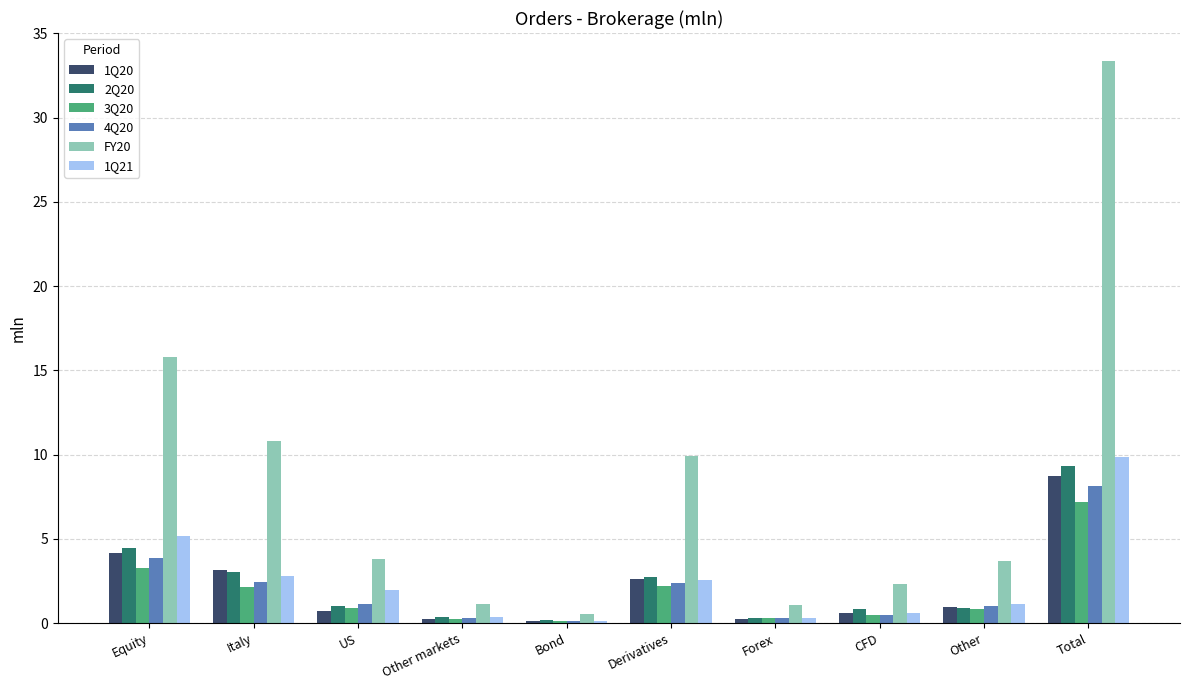

What is the greatest value displayed?

33.4